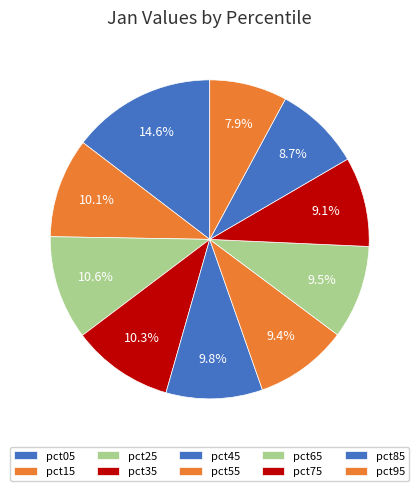

Does pct05 represent more than half of the total?

No